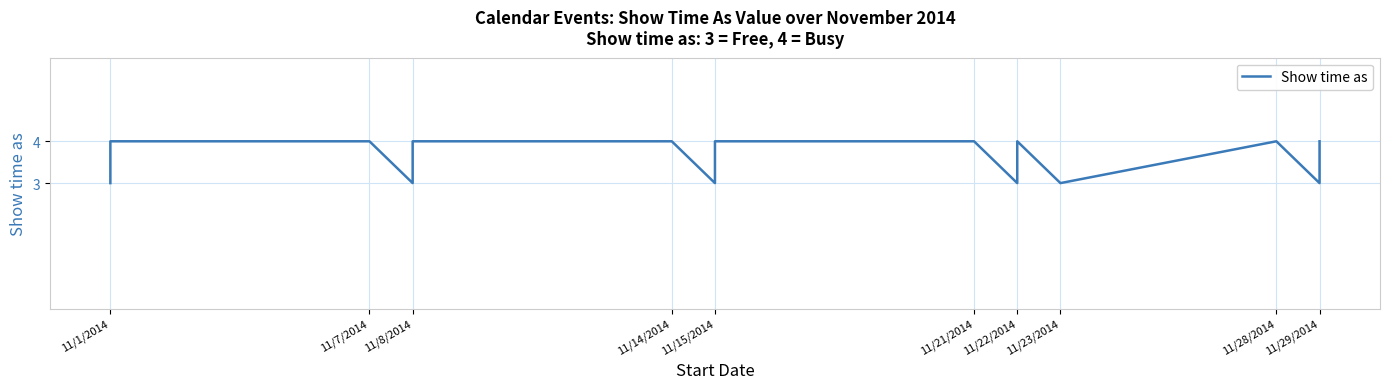

The chart shows a value of 3 at 11. True or false?

True